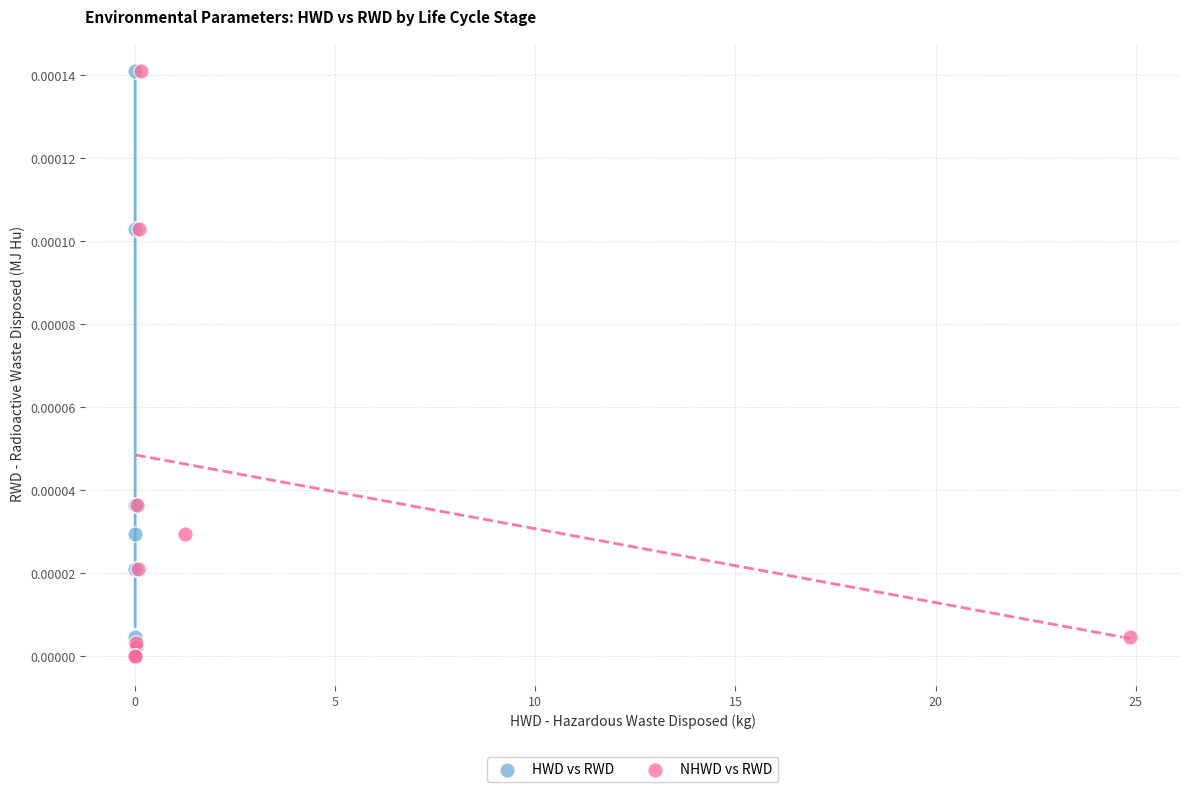

What are all the series names shown in the legend?

HWD vs RWD, NHWD vs RWD